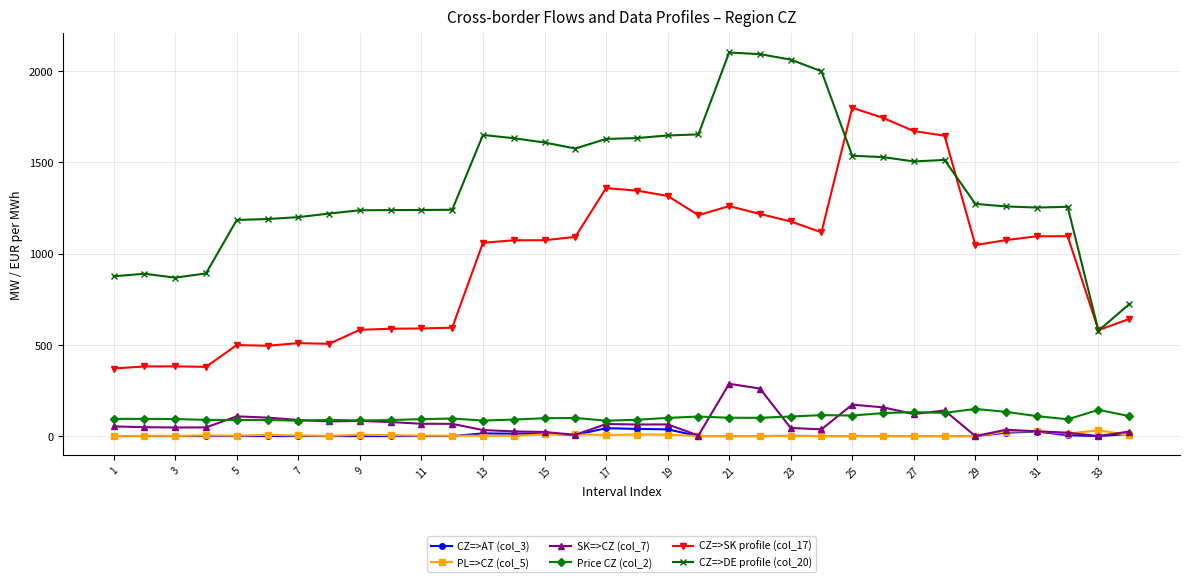

Which series has the widest spread of values?

CZ=>DE profile (col_20)